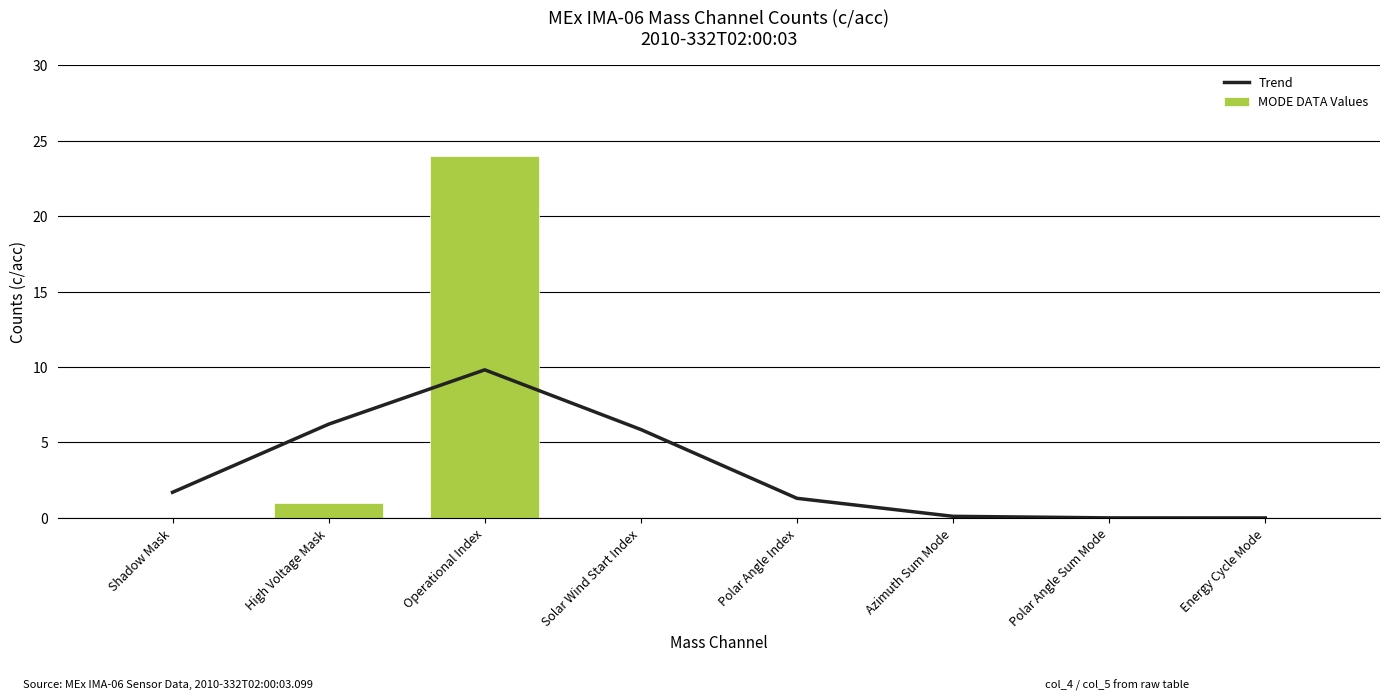

What is the value of the MODE DATA Values bar at the 3rd from the left?

24.0